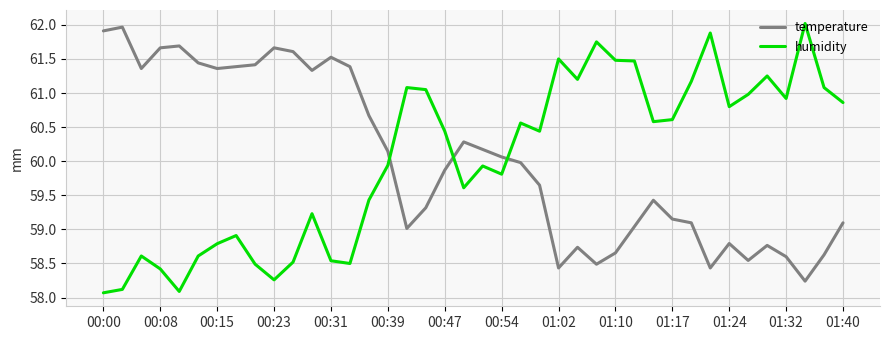

After their last crossing, which series has the higher values: temperature or humidity?

humidity